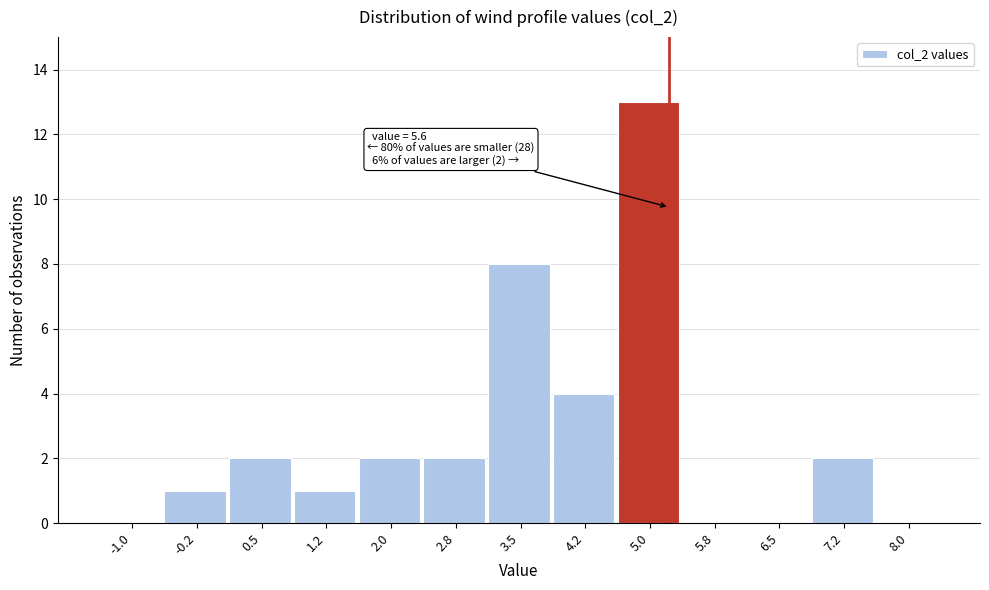

Reading left to right, list all the values displayed in this chart.

-1.0=0	-0.2=1	0.5=2	1.2=1	2.0=2	2.8=2	3.5=8	4.2=4	5.0=13	5.8=0	6.5=0	7.2=2	8.0=0